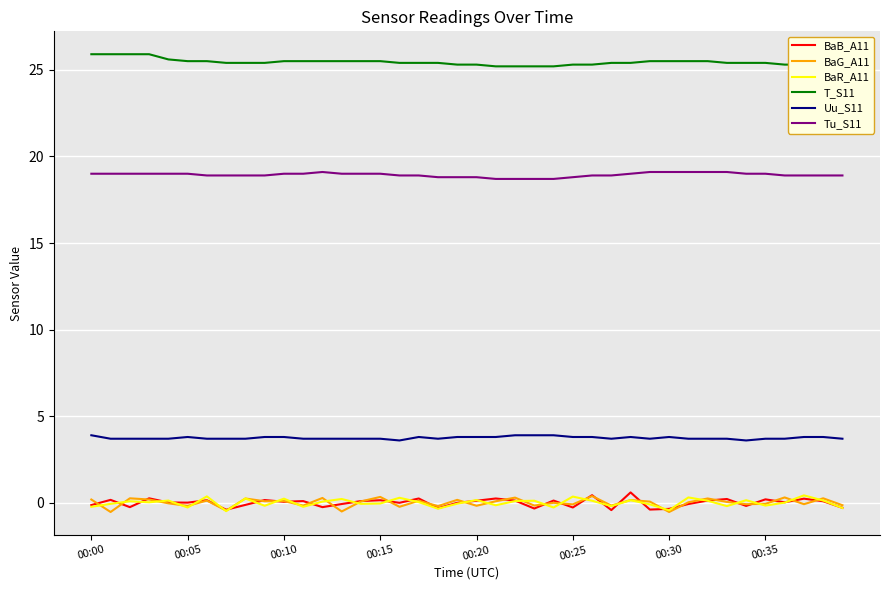

Which series has the largest total across all categories?

T_S11